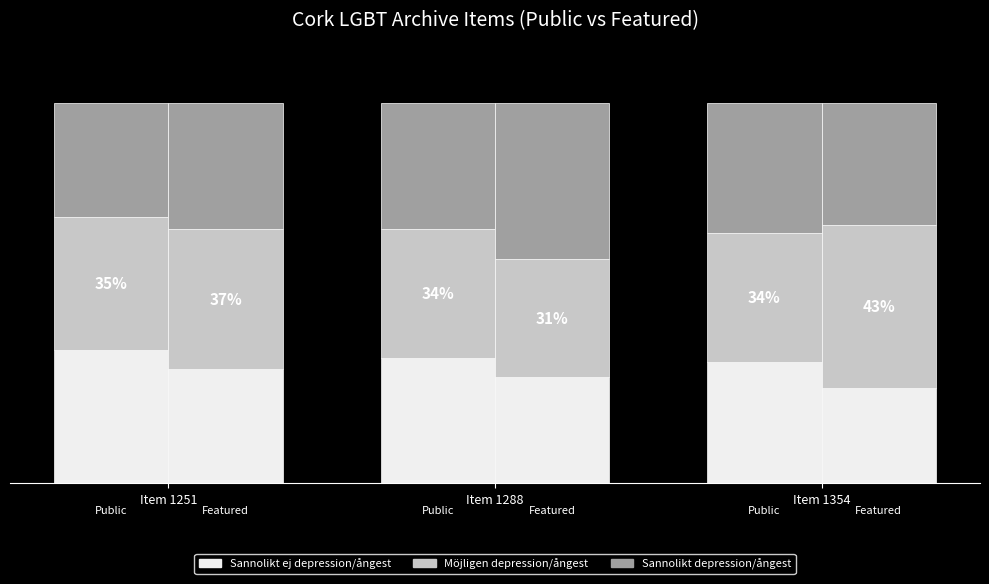

How many groups of bars are there?

3